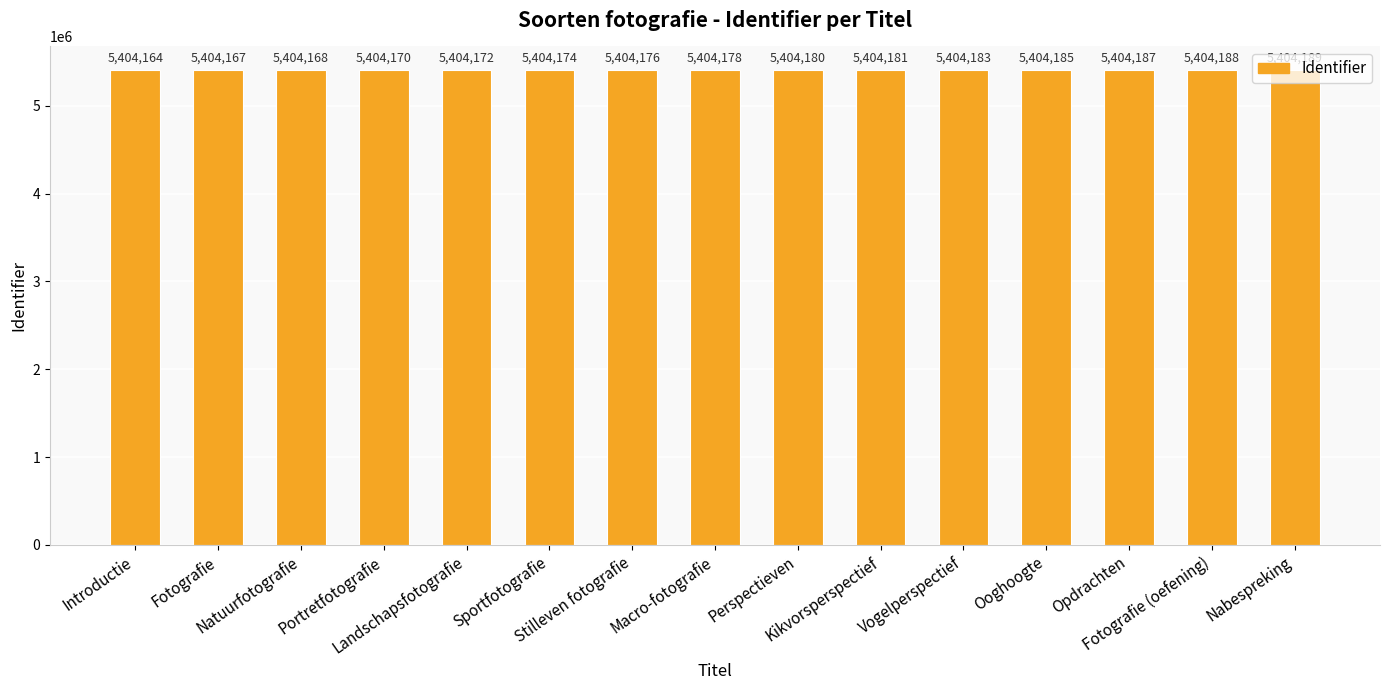

List the labels in order of value, largest first.

Nabespreking, Fotografie (oefening), Opdrachten, Ooghoogte, Vogelperspectief, Kikvorsperspectief, Perspectieven, Macro-fotografie, Stilleven fotografie, Sportfotografie, Landschapsfotografie, Portretfotografie, Natuurfotografie, Fotografie, Introductie